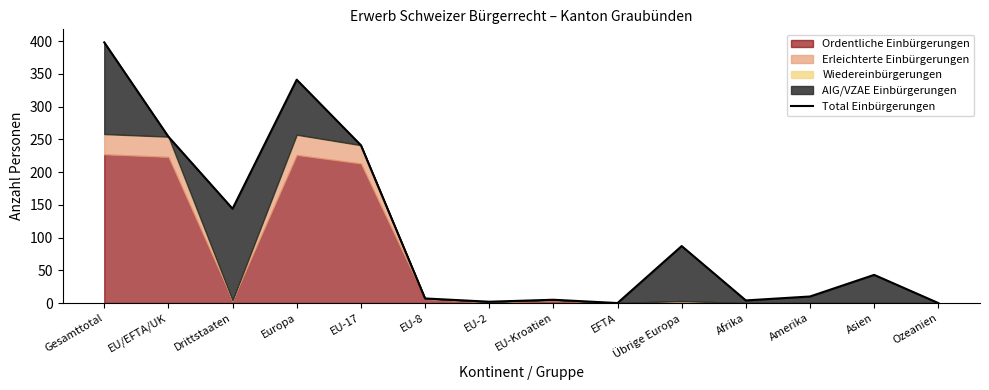

Where is the data nearest to the value 199?

EU-17